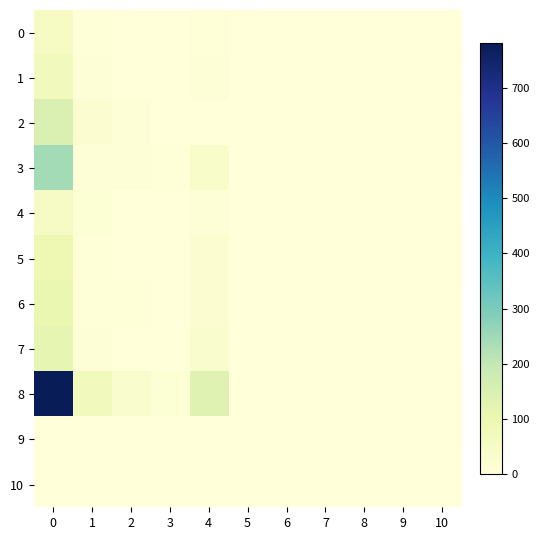

At 5, list the series in order from largest to smallest.

0, 1, 2, 3, 4, 5, 6, 7, 8, 9, 10